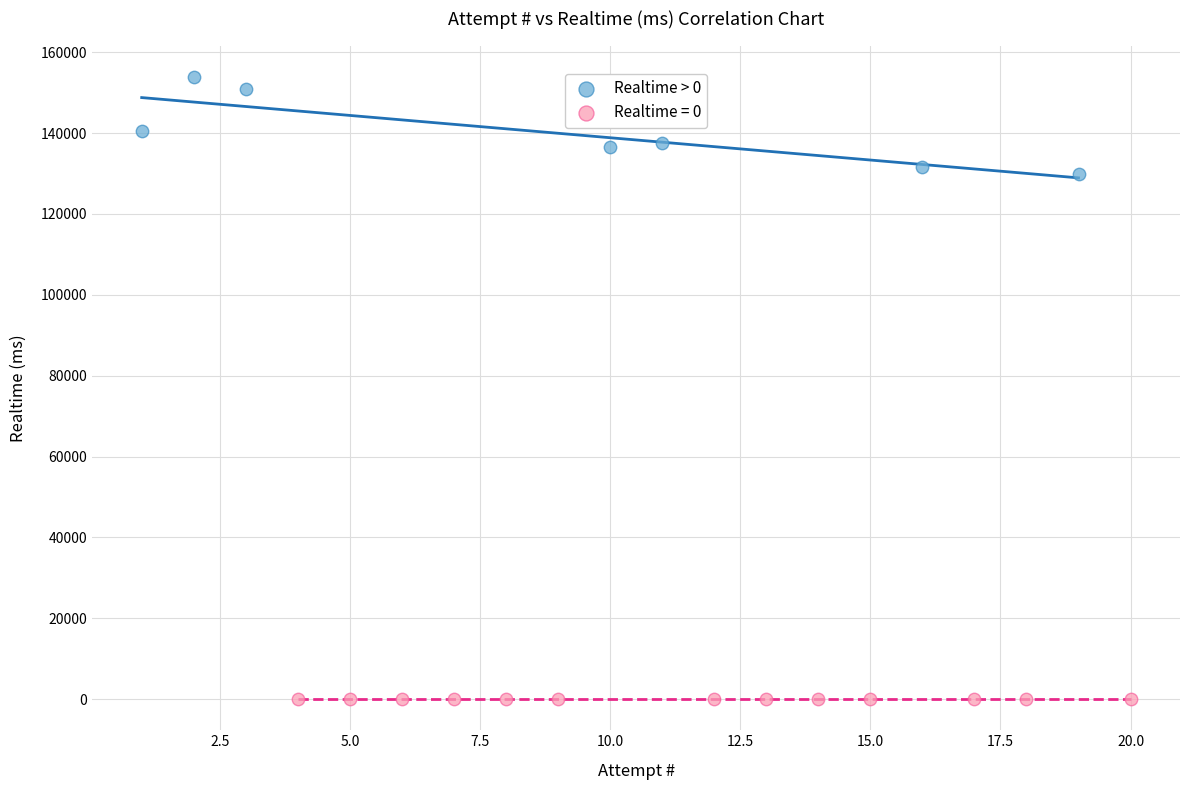

Which series reaches the minimum Y coordinate?

Realtime = 0